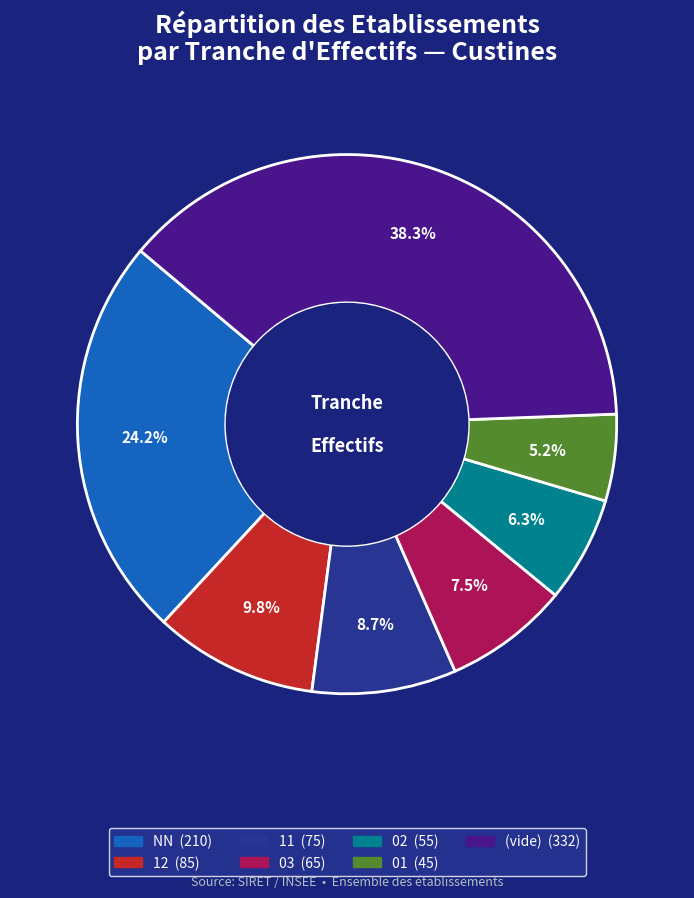

Does any single category account for the majority?

No